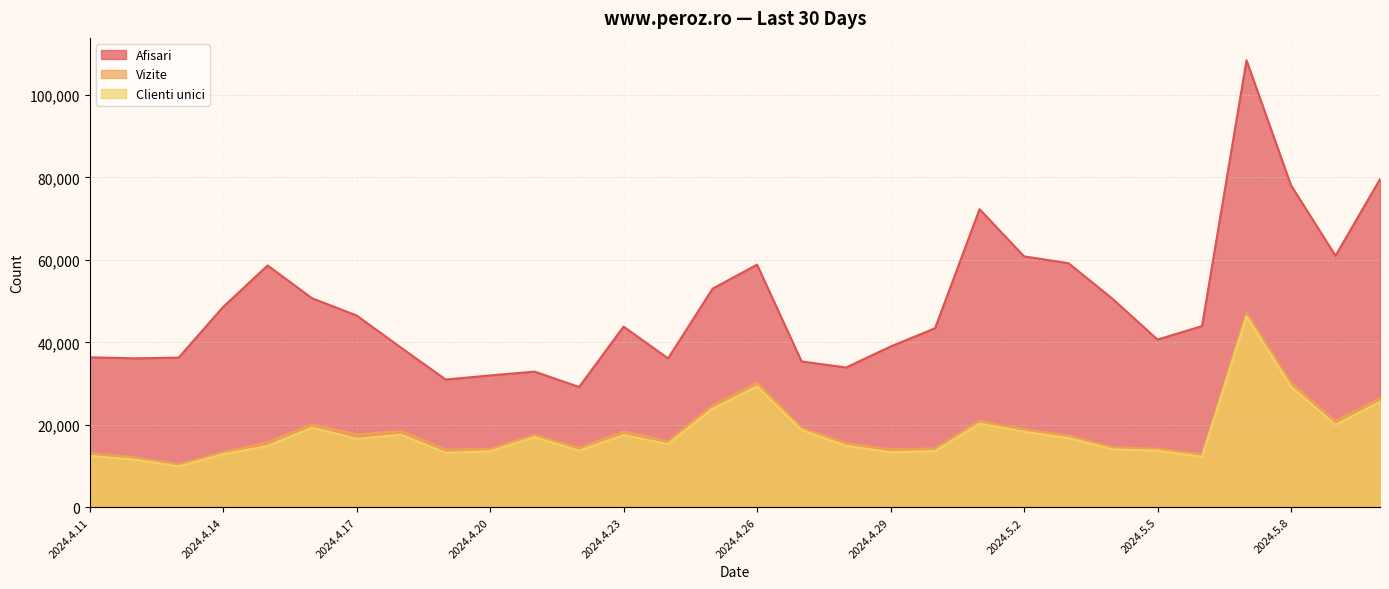

True or false: Afisari and Vizite cross at least once.

False